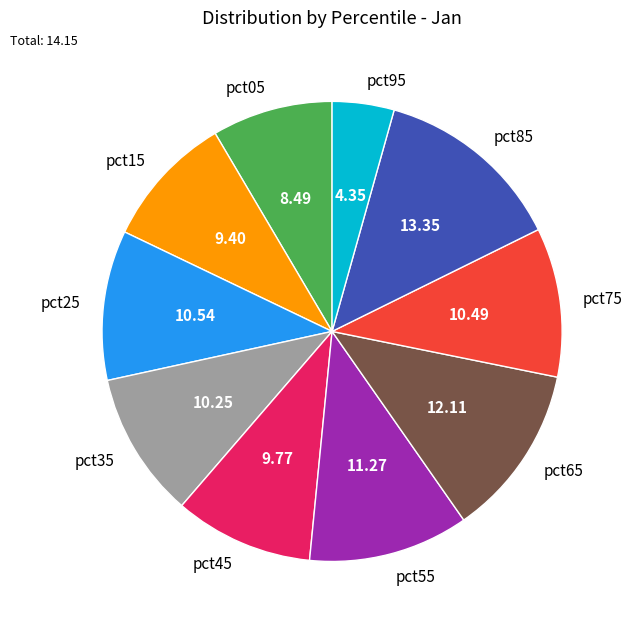

Which slice is the smallest?

pct95